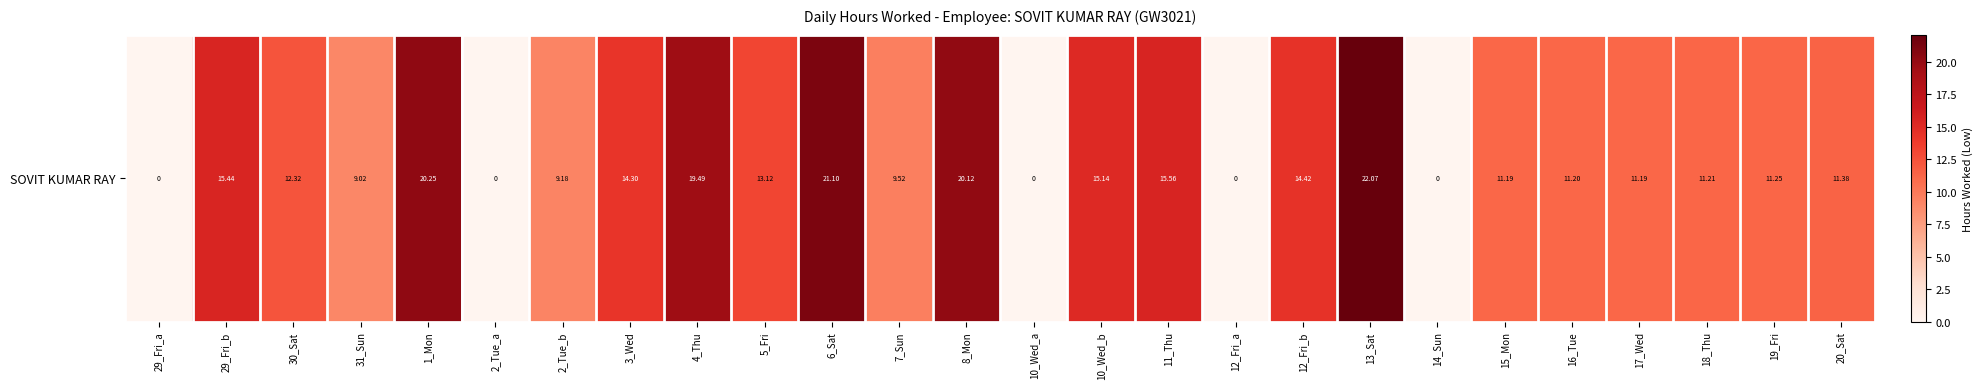

List the labels in order of value, smallest first.

29_Fri_a, 2_Tue_a, 10_Wed_a, 12_Fri_a, 14_Sun, 31_Sun, 2_Tue_b, 7_Sun, 15_Mon, 17_Wed, 16_Tue, 18_Thu, 19_Fri, 20_Sat, 30_Sat, 5_Fri, 3_Wed, 12_Fri_b, 10_Wed_b, 29_Fri_b, 11_Thu, 4_Thu, 8_Mon, 1_Mon, 6_Sat, 13_Sat